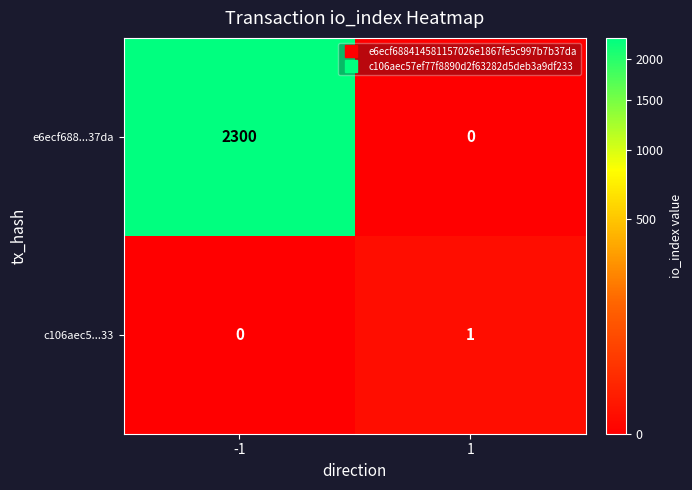

What is the difference between the highest and lowest values at -1?

2300